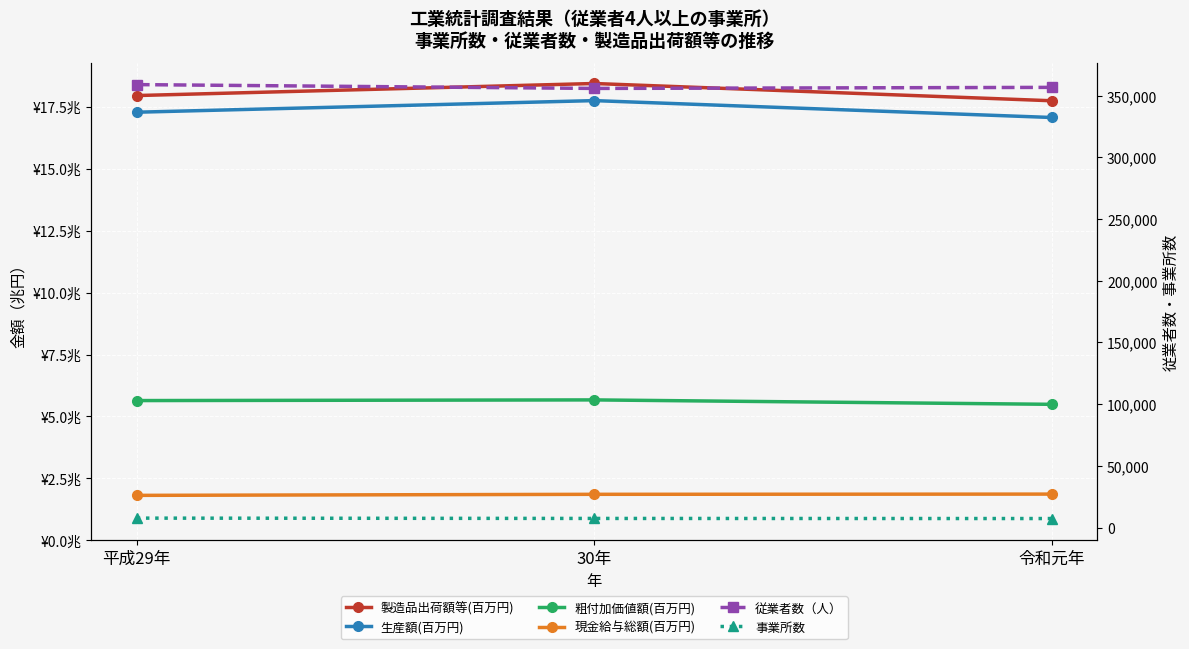

At how many categories does at least one series exceed 39281?

3